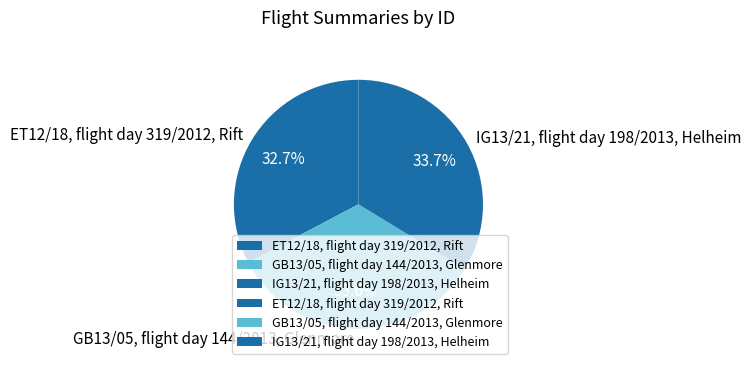

How many segments does this pie chart have?

3